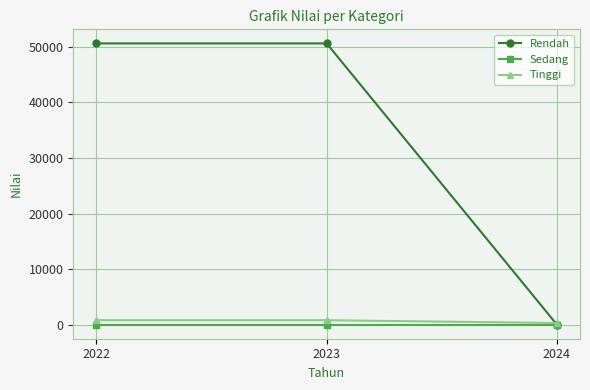

What is the total value across all series at 2022?

51433.9